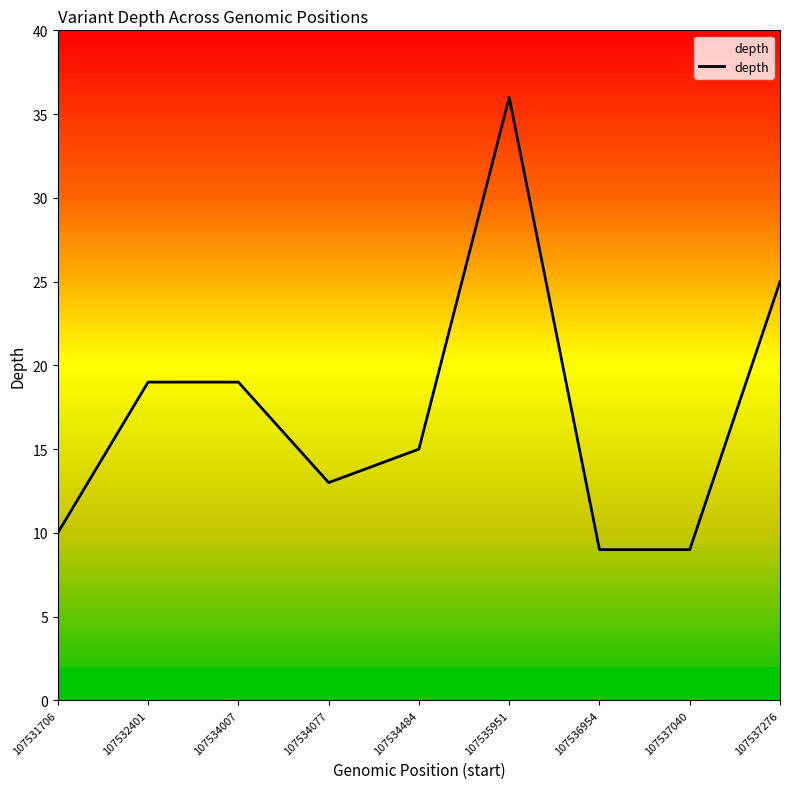

What is the difference between the maximum and minimum values?

27